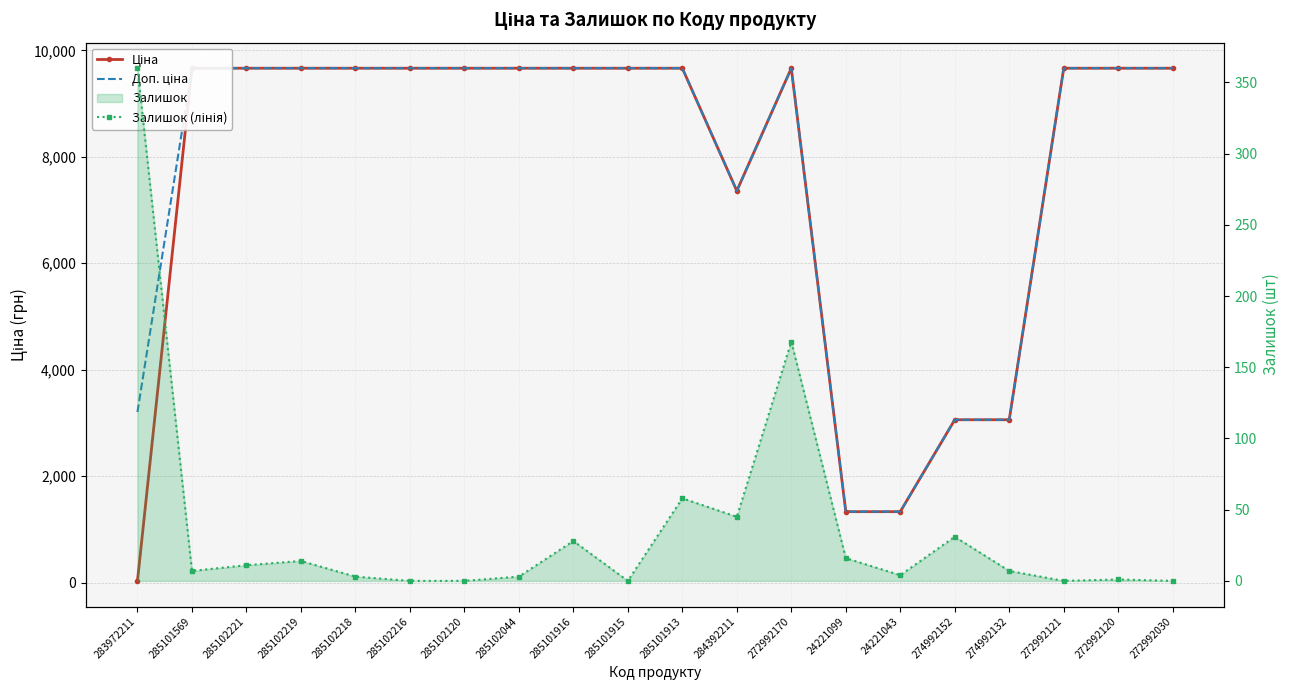

How many lines are shown in the chart?

3